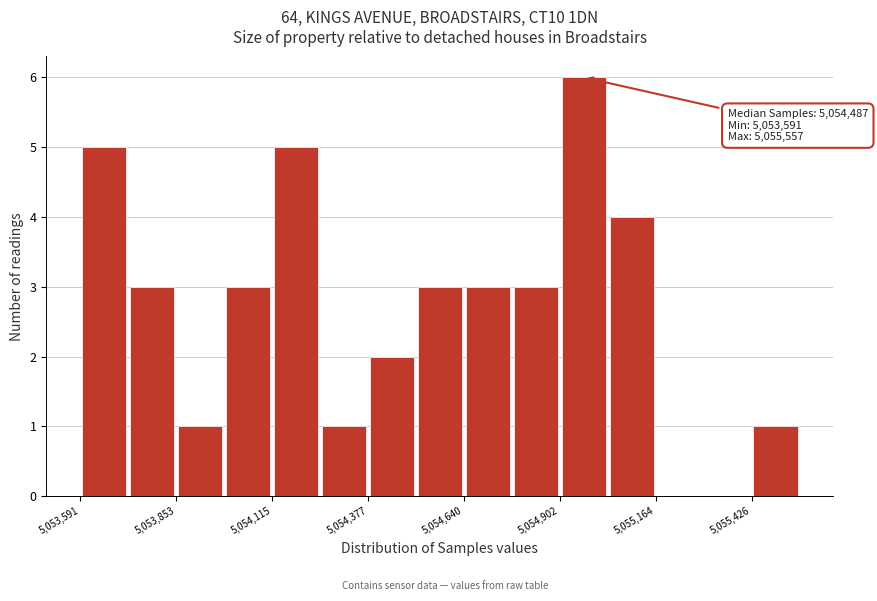

Read against the x-axis, roughly where is the centre of the tallest bar?

5054950